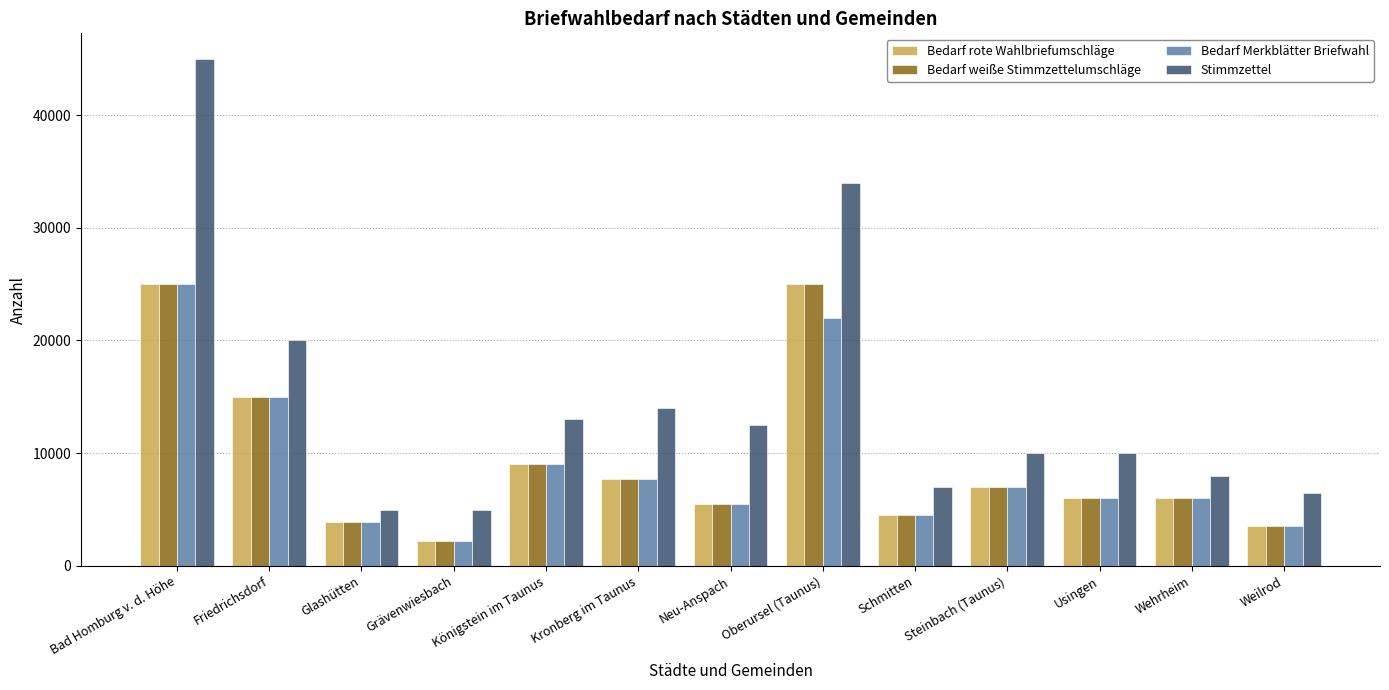

What is the value of the Bedarf rote Wahlbriefumschläge bar at the 10th from the left?

7000